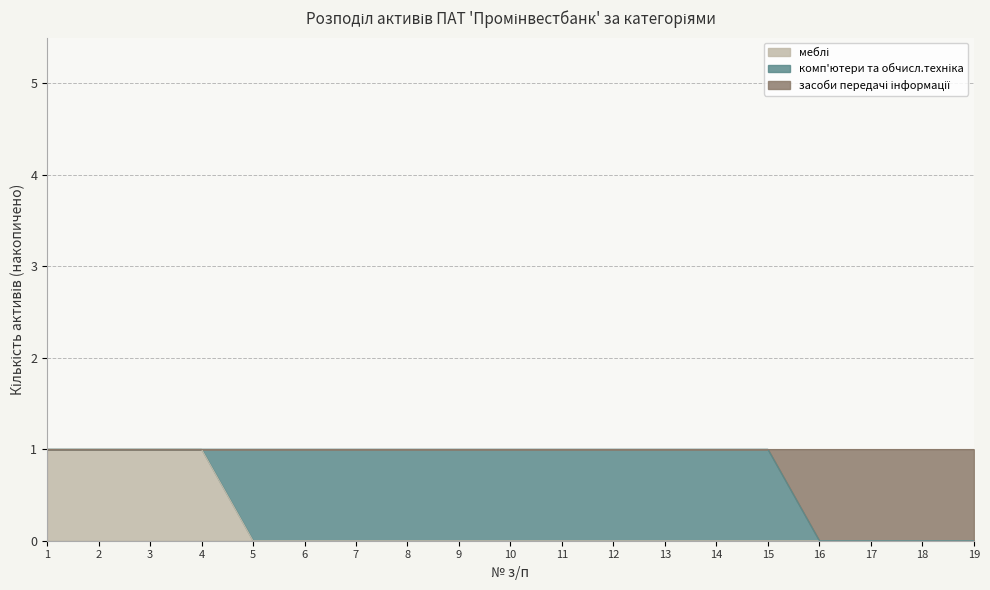

At which category is the sum across all series the highest?

1